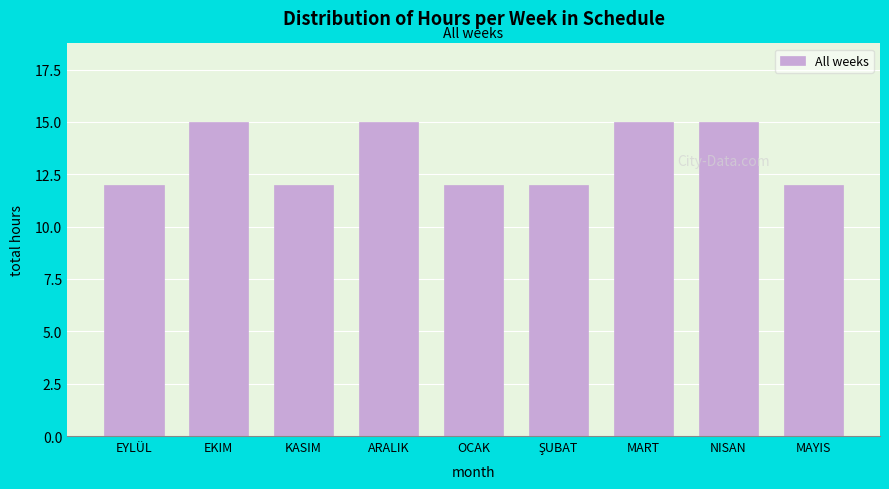

Reading left to right, transcribe all the data shown in this chart.

12	15	12	15	12	12	15	15	12